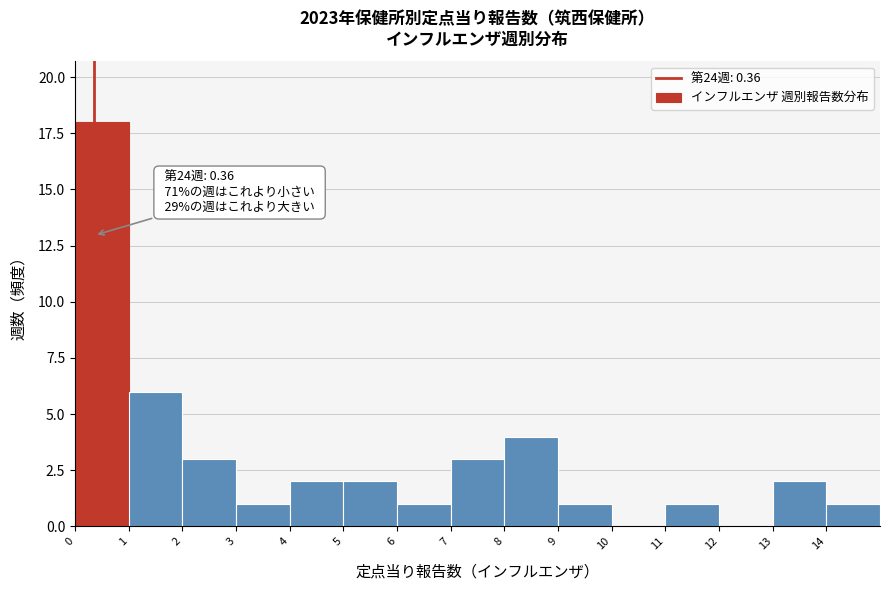

Over which range of the x-axis is the bar tallest?

0 to 1